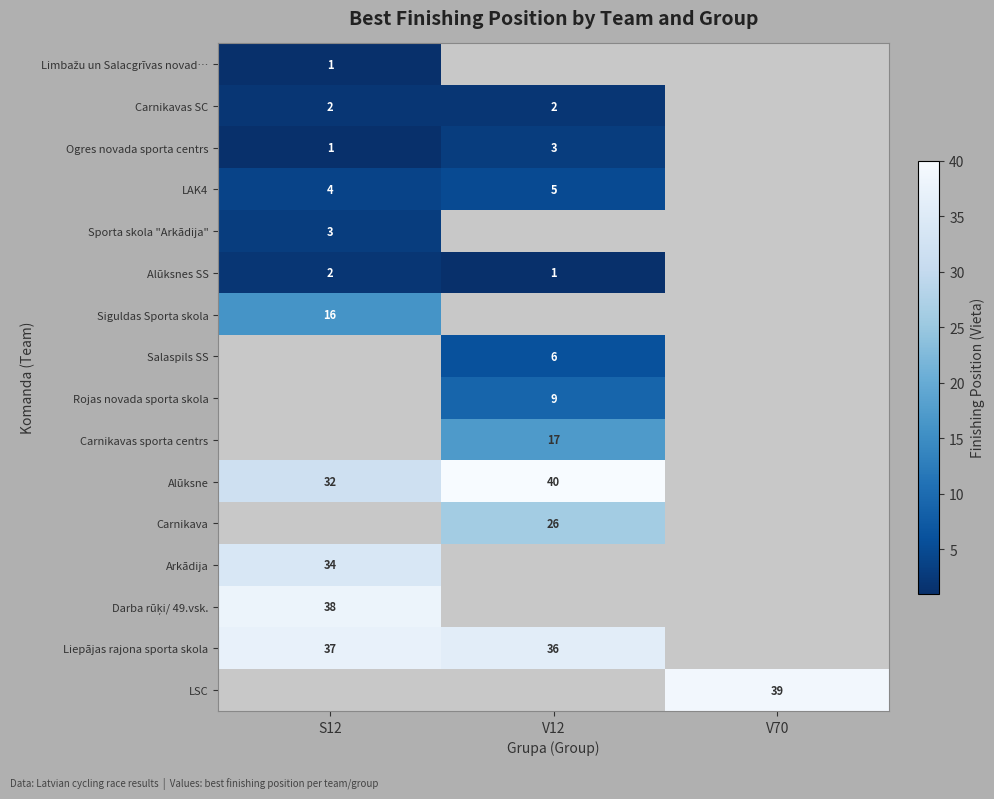

The Ogres novada sporta centrs series shows 4 at V12. True or false?

False